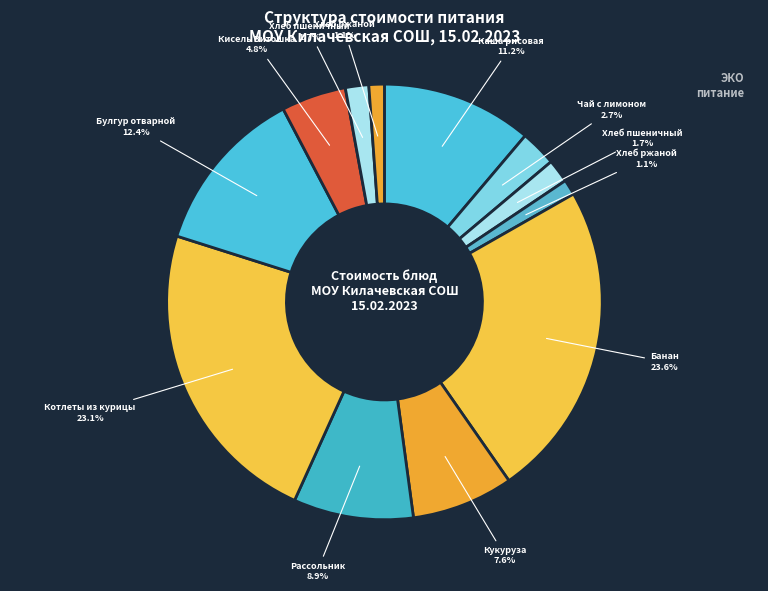

How many segments does this pie chart have?

12